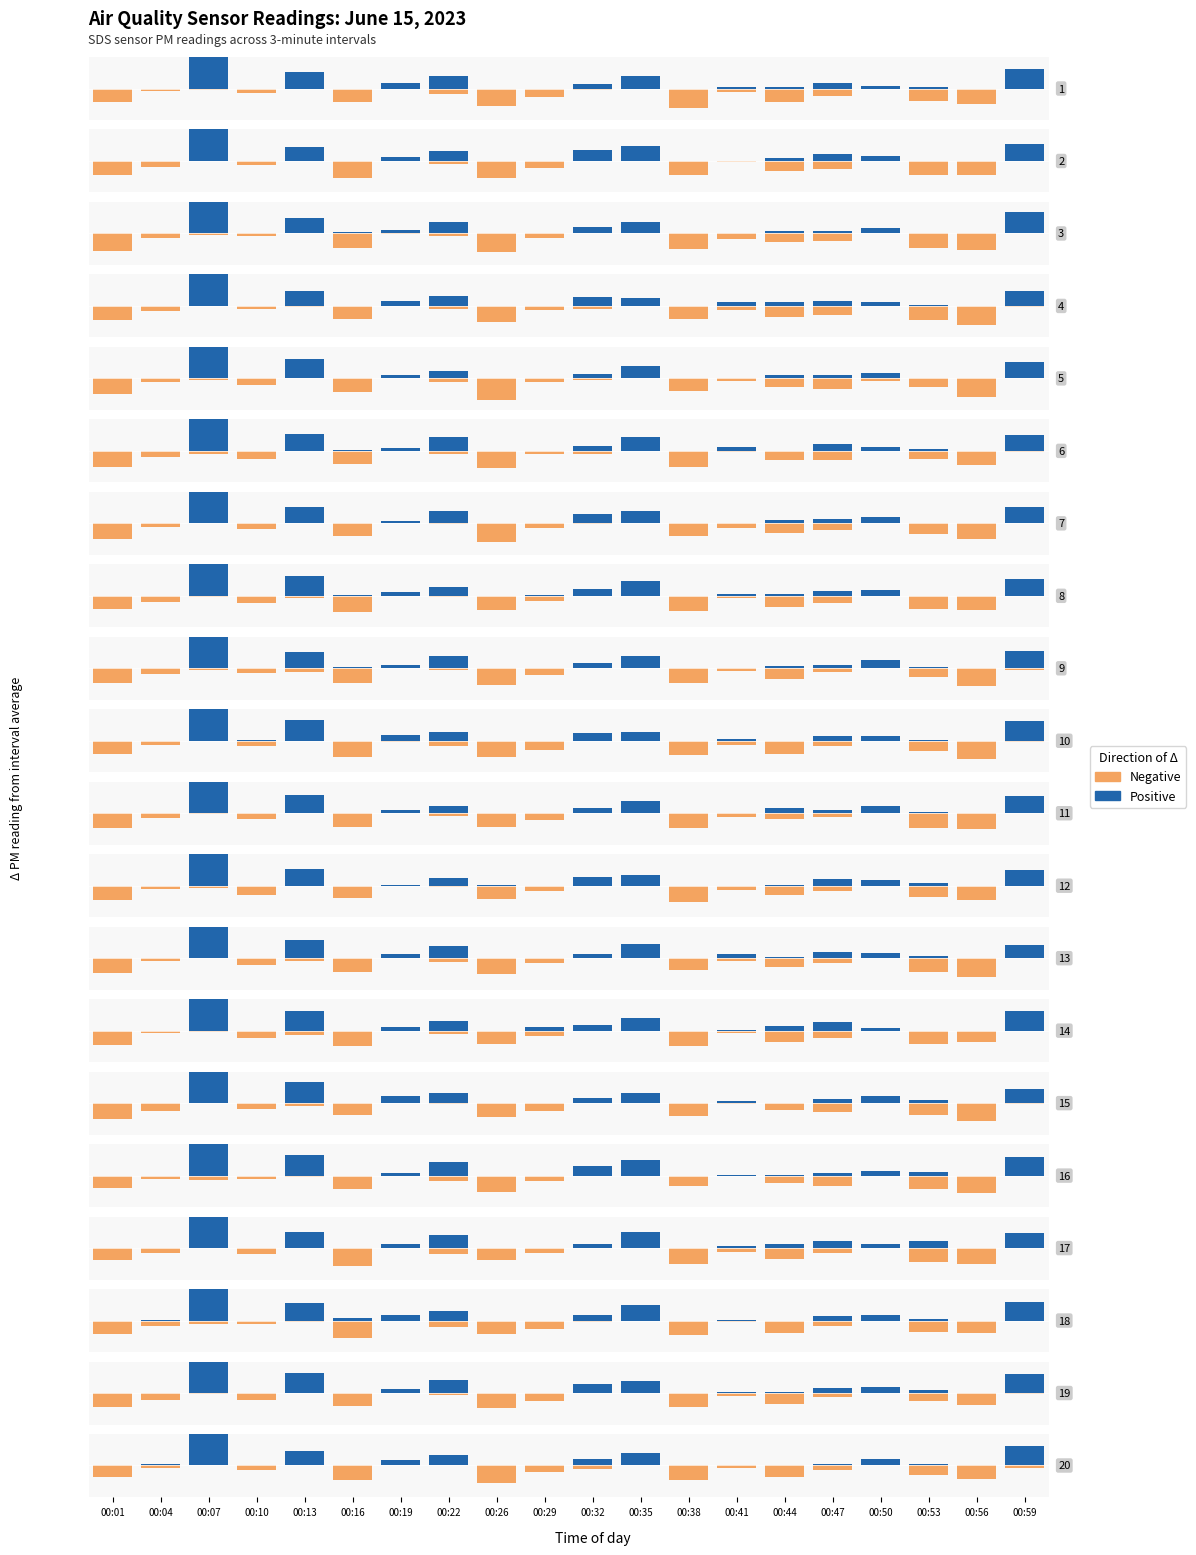

The value of Positive at 00:01 is 0.1. True or false?

False